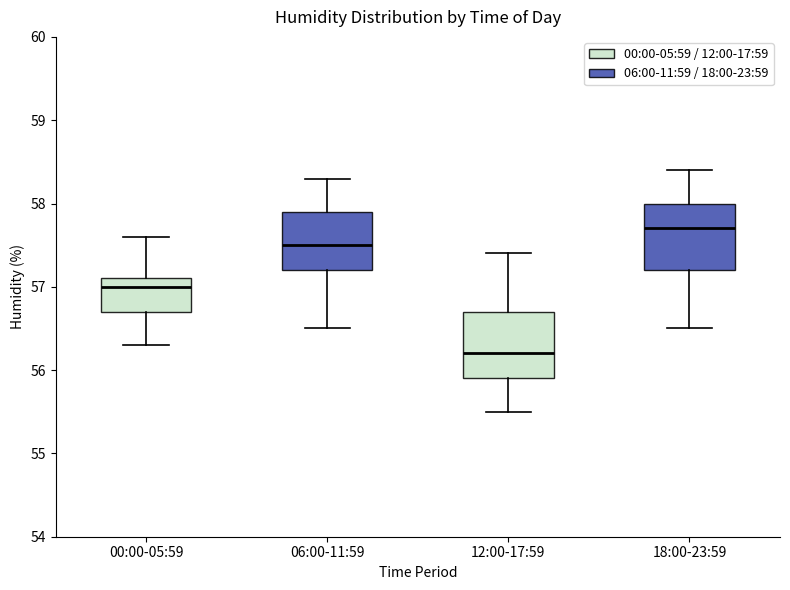

Reading left to right, transcribe this box plot: for each box, give where its median line is, the range the box spans, and where its two whiskers end, as read against the y-axis. The values are not printed on the chart, so give them approximately, as read against the axis.

00:00-05:59: median 57.0, box 56.7 to 57.1, whiskers 56.3 to 57.6
06:00-11:59: median 57.5, box 57.2 to 57.9, whiskers 56.5 to 58.3
12:00-17:59: median 56.2, box 55.9 to 56.7, whiskers 55.5 to 57.4
18:00-23:59: median 57.7, box 57.2 to 58.0, whiskers 56.5 to 58.4